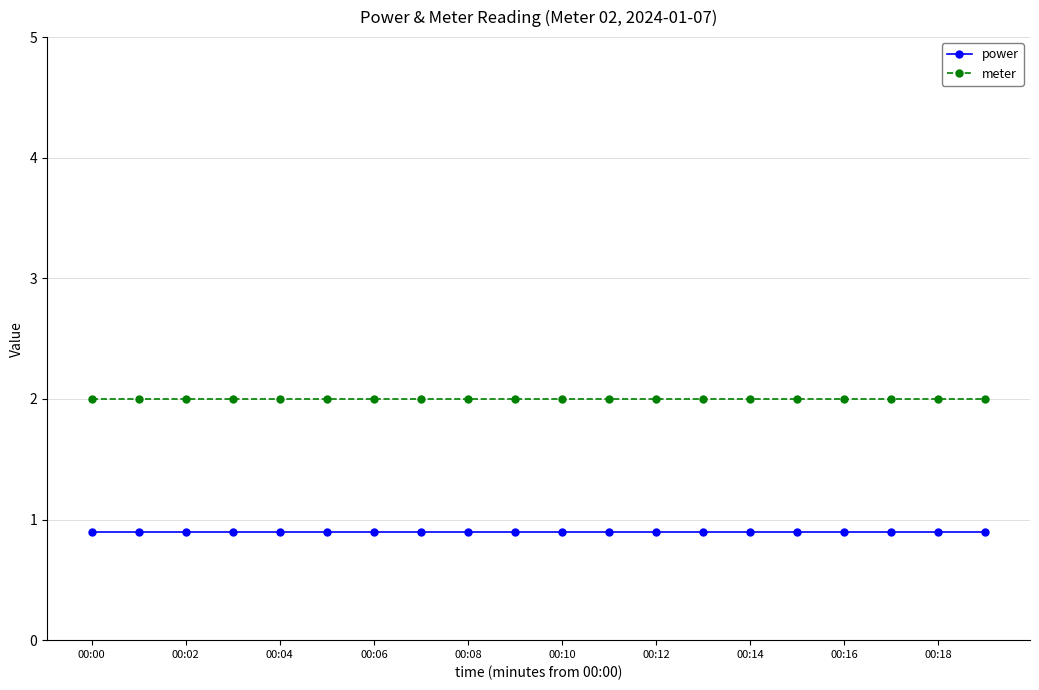

What is the lowest value of the meter series?

2.0